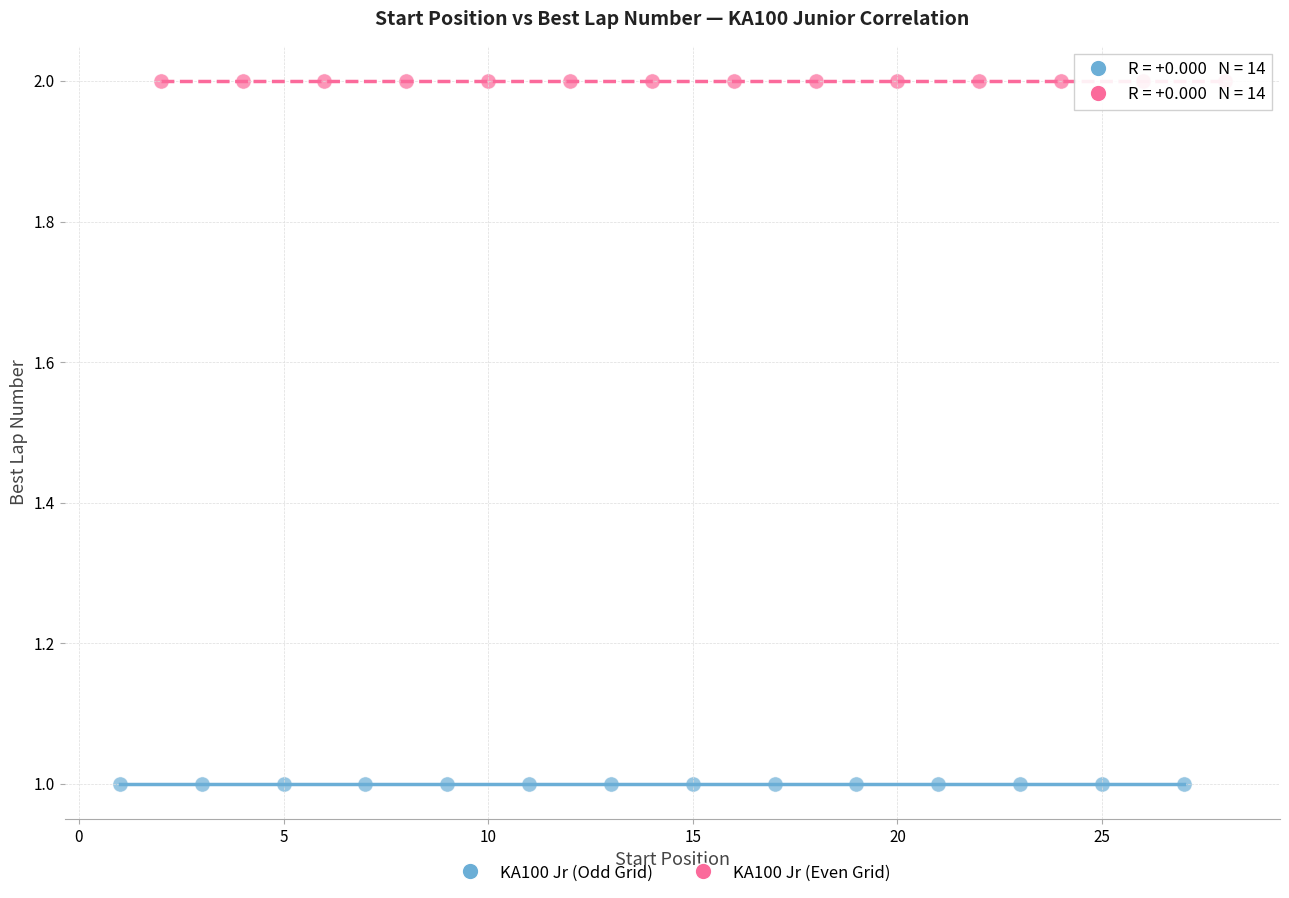

What are all the series names shown in the legend?

KA100 Jr (Odd Grid), KA100 Jr (Even Grid)